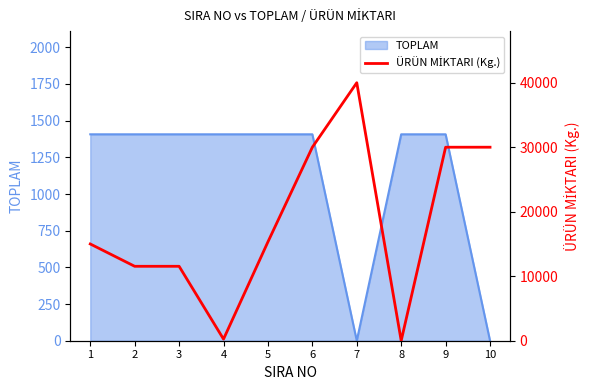

What is the value of the 7th point from the left?

40000